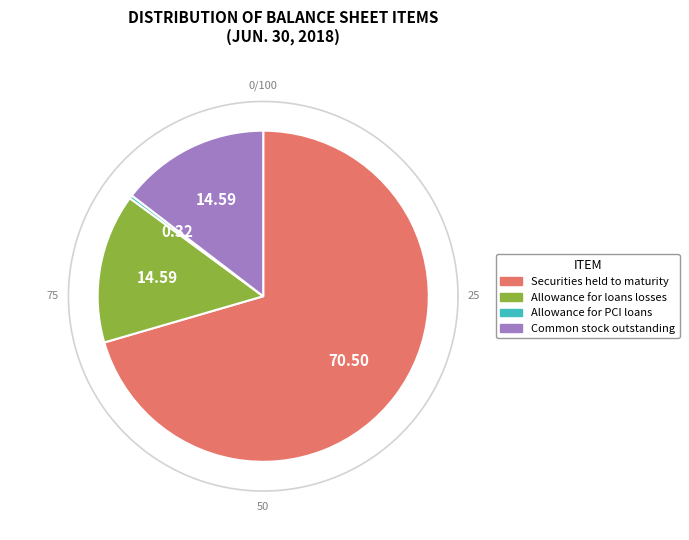

What percentage is the Allowance for loan losses, loans slice, to the nearest percent?

15%